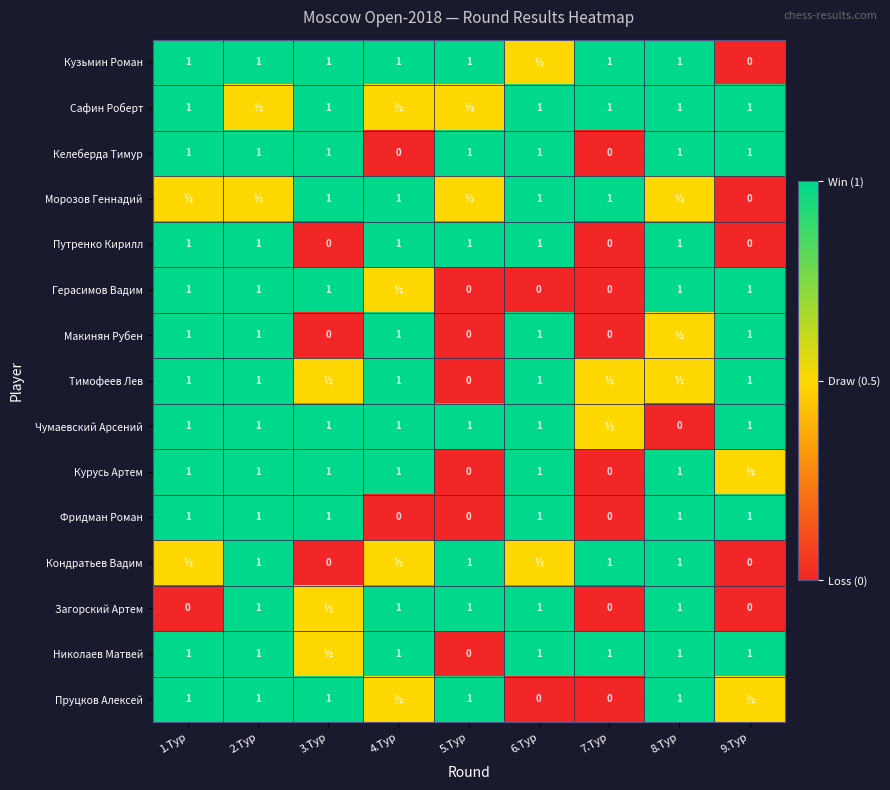

What is the sum of the Фридман Роман values at 8.Тур and 3.Тур?

2.0